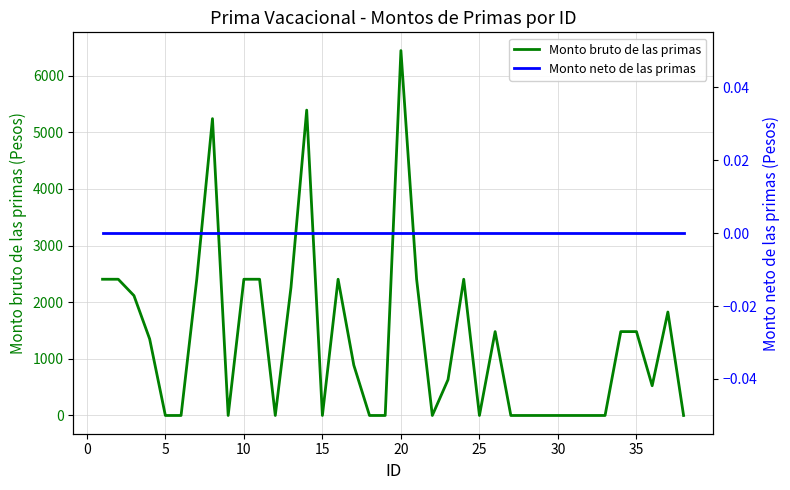

Which series has the largest total across all categories?

Monto bruto de las primas